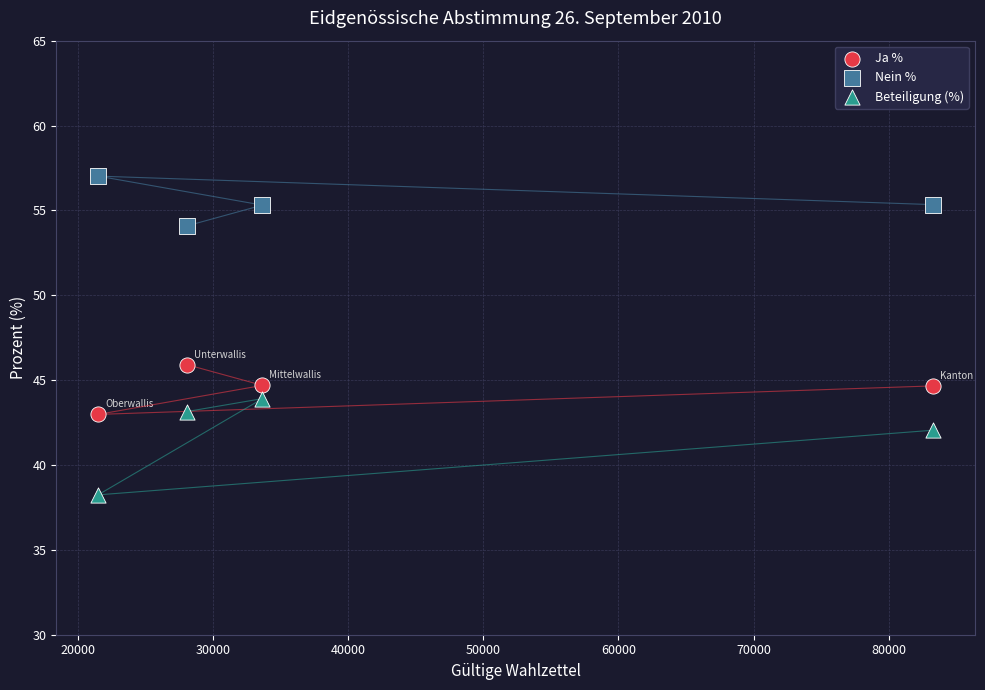

Across all series, what Y value is closest to 47?

45.9